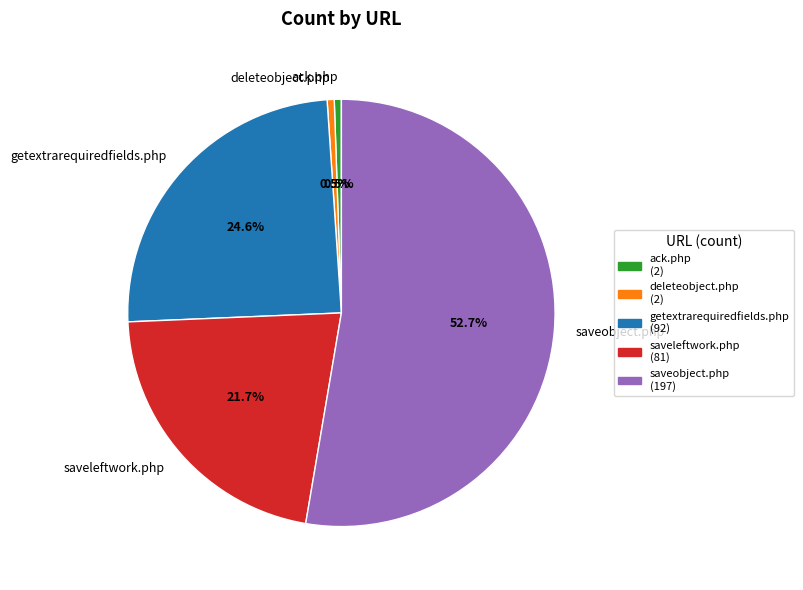

What portion of the pie excludes ack.php?

99.5%